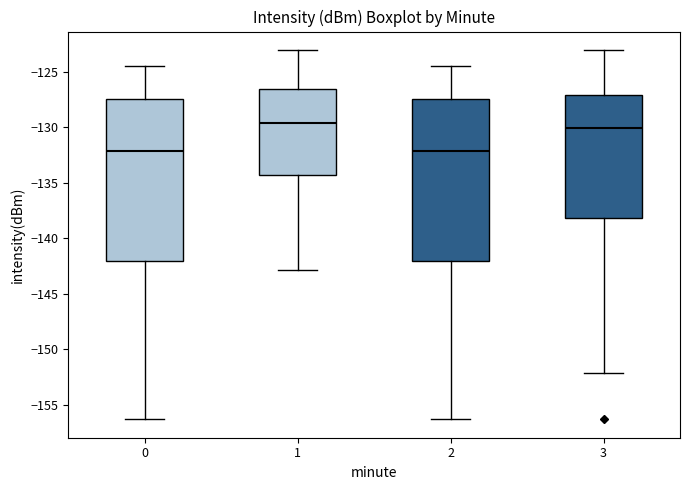

Reading left to right, read every box against the y-axis: the position of its median line, the range the box covers, and the ends of its whiskers. The values are not printed on the chart, so give them approximately, as read against the axis.

0: median -132.0, box -142.0 to -127.5, whiskers -156.5 to -124.5
1: median -129.5, box -134.5 to -126.5, whiskers -143.0 to -123.0
2: median -132.0, box -142.0 to -127.5, whiskers -156.5 to -124.5
3: median -130.0, box -138.0 to -127.0, whiskers -152.0 to -123.0